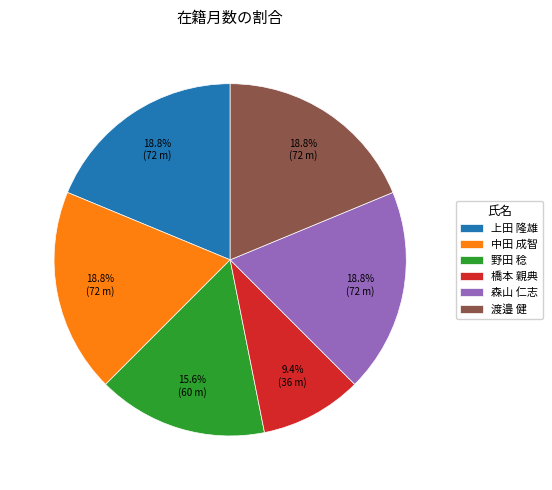

What percentage is the 上田 隆雄 slice, to the nearest percent?

19%